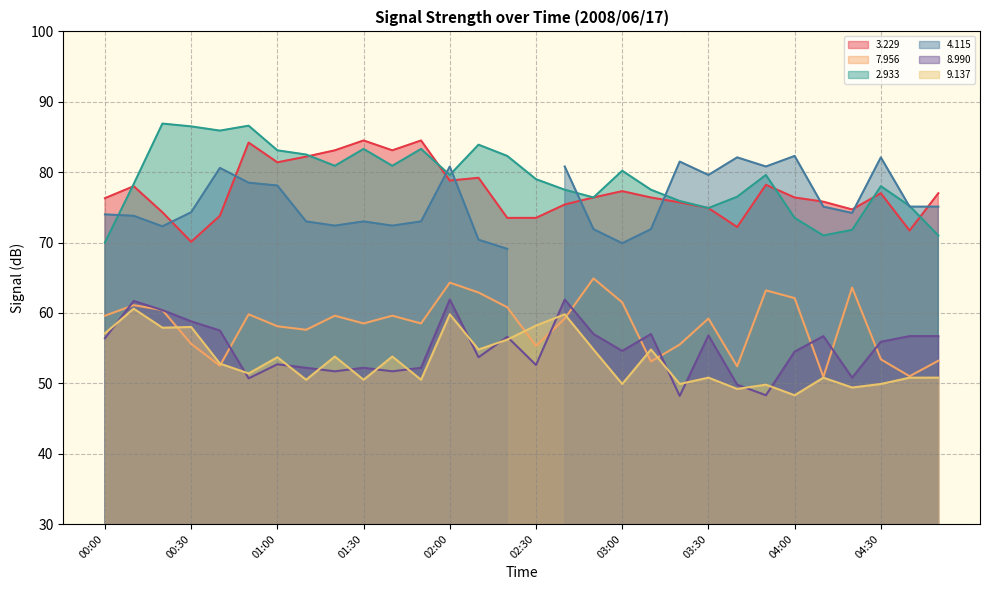

True or false:   2.933 has a value of 127.0 at 04:30.

False